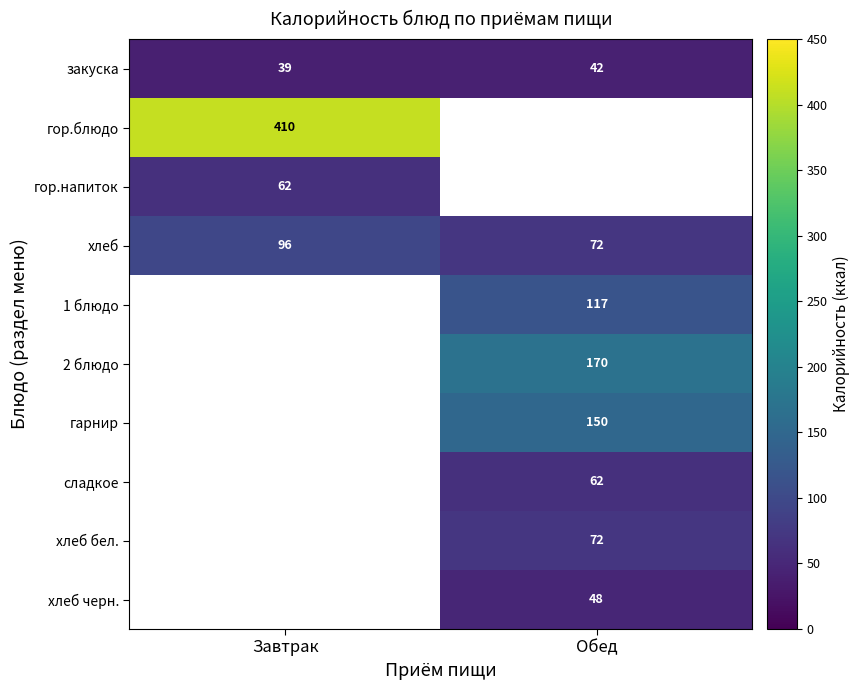

The гарнир series shows 64 at Обед. True or false?

False